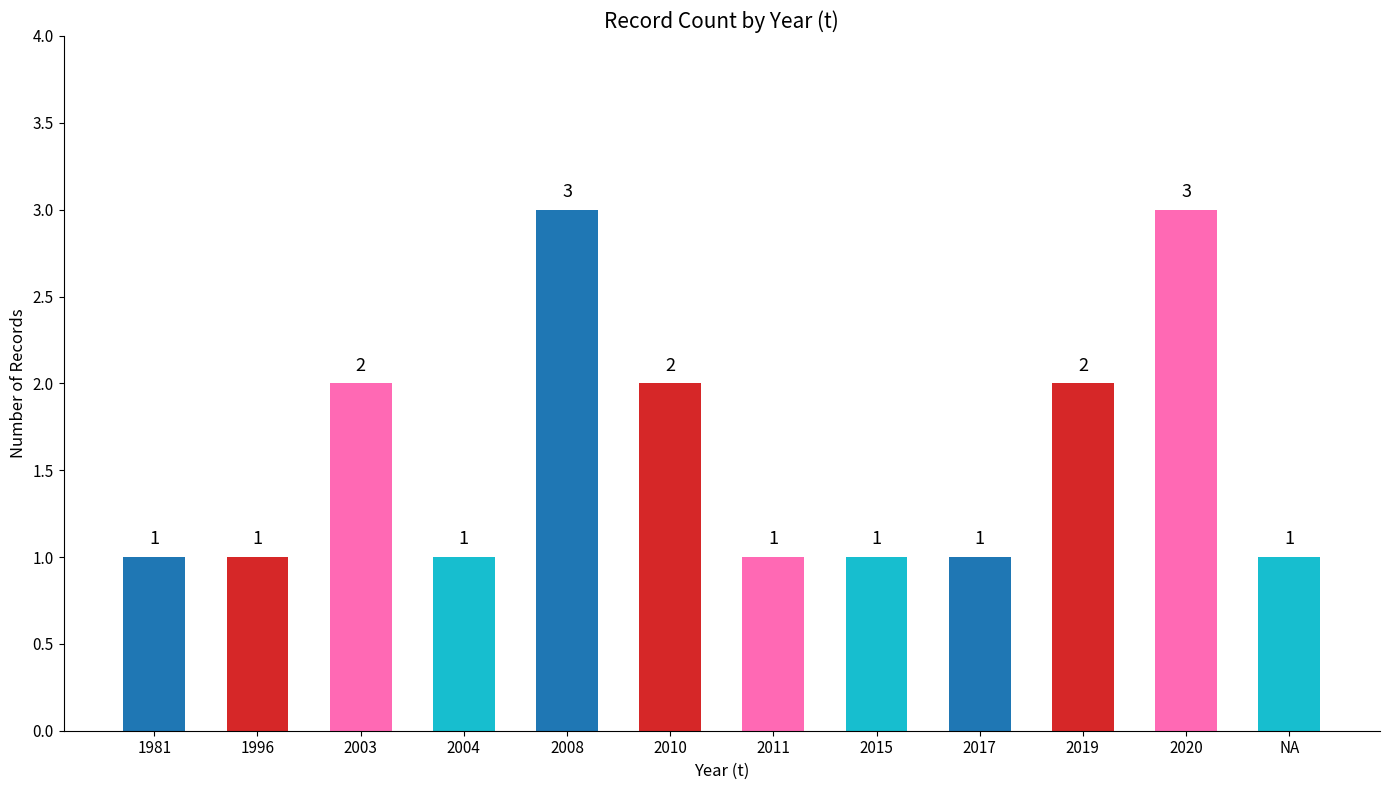

Reading left to right, extract all data points from this chart.

1981=1	1996=1	2003=2	2004=1	2008=3	2010=2	2011=1	2015=1	2017=1	2019=2	2020=3	NA=1